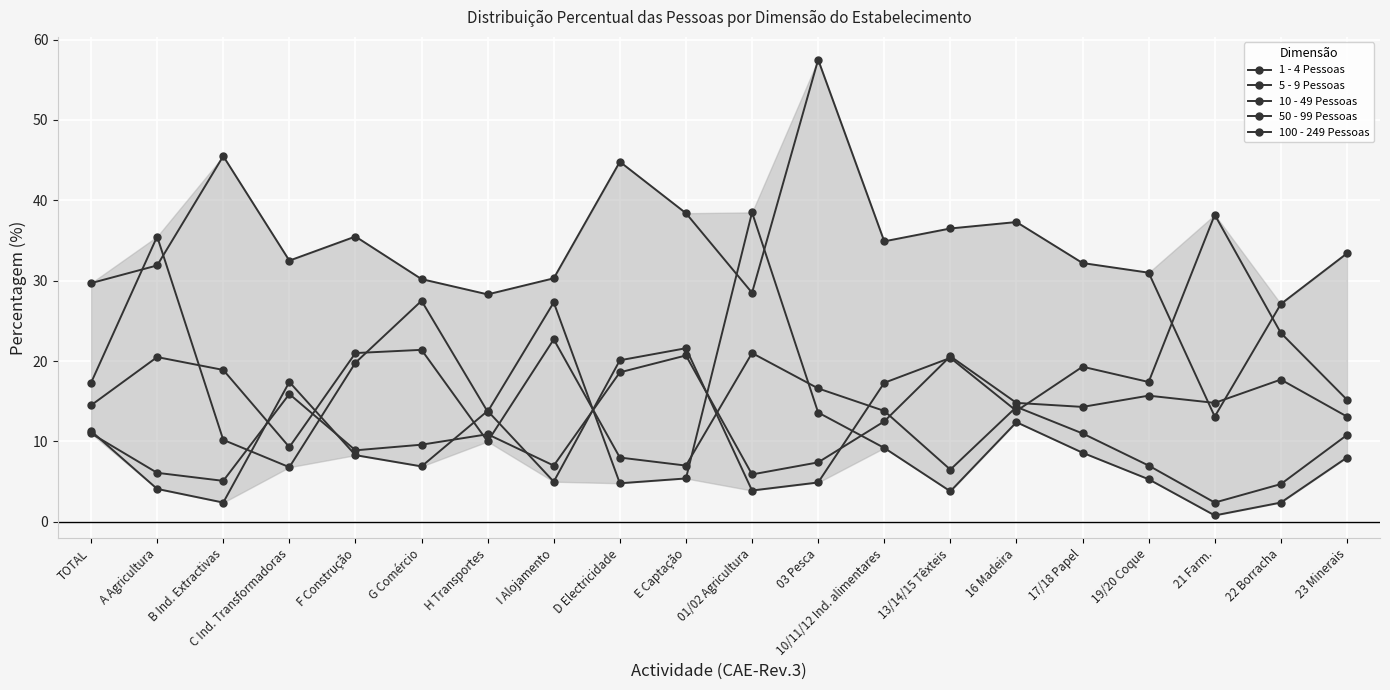

What is the sum of the 50 - 99 Pessoas values at F Construção and E Captação?

29.6